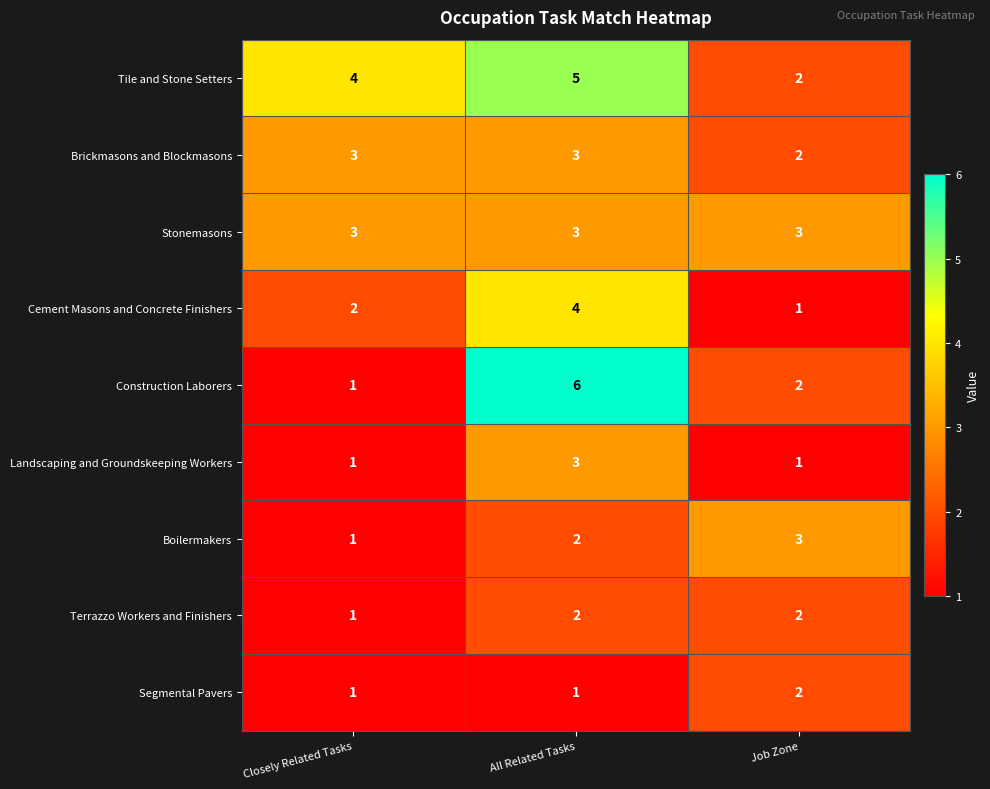

What is the sum of all Terrazzo Workers and Finishers values?

5